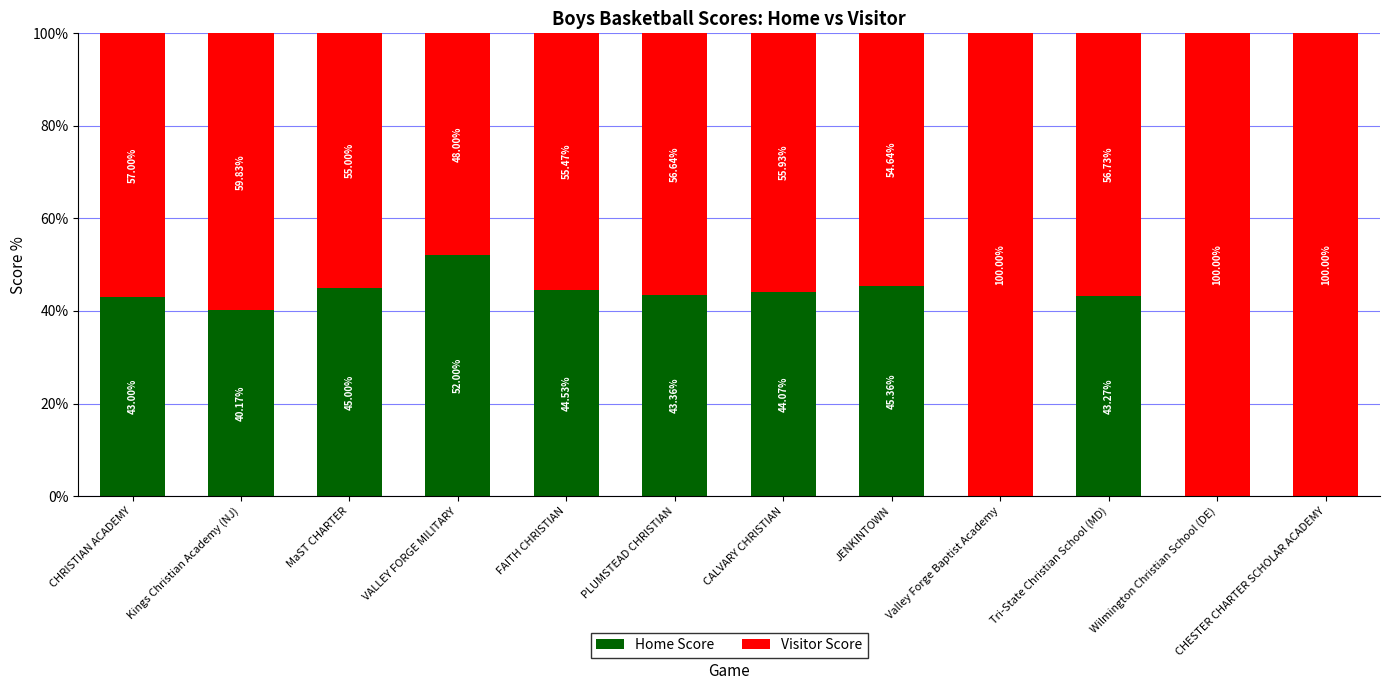

What is the total value across all series at VALLEY FORGE MILITARY?

100.0